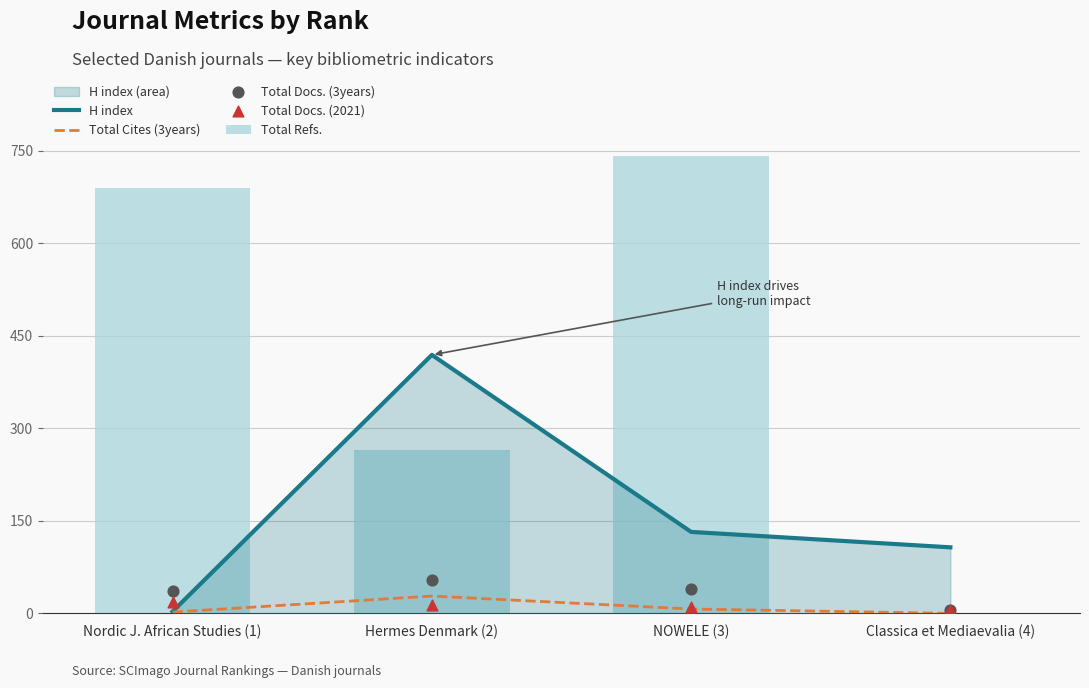

Which series has the largest total across all categories?

Total Refs.